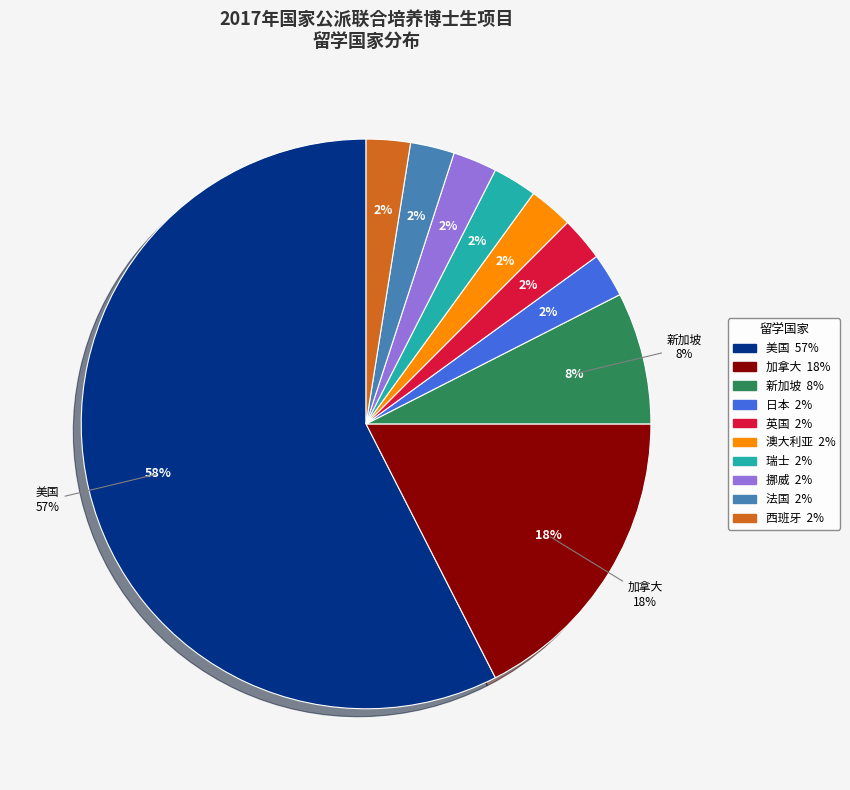

Is it true that 挪威 is 17% of the pie?

False